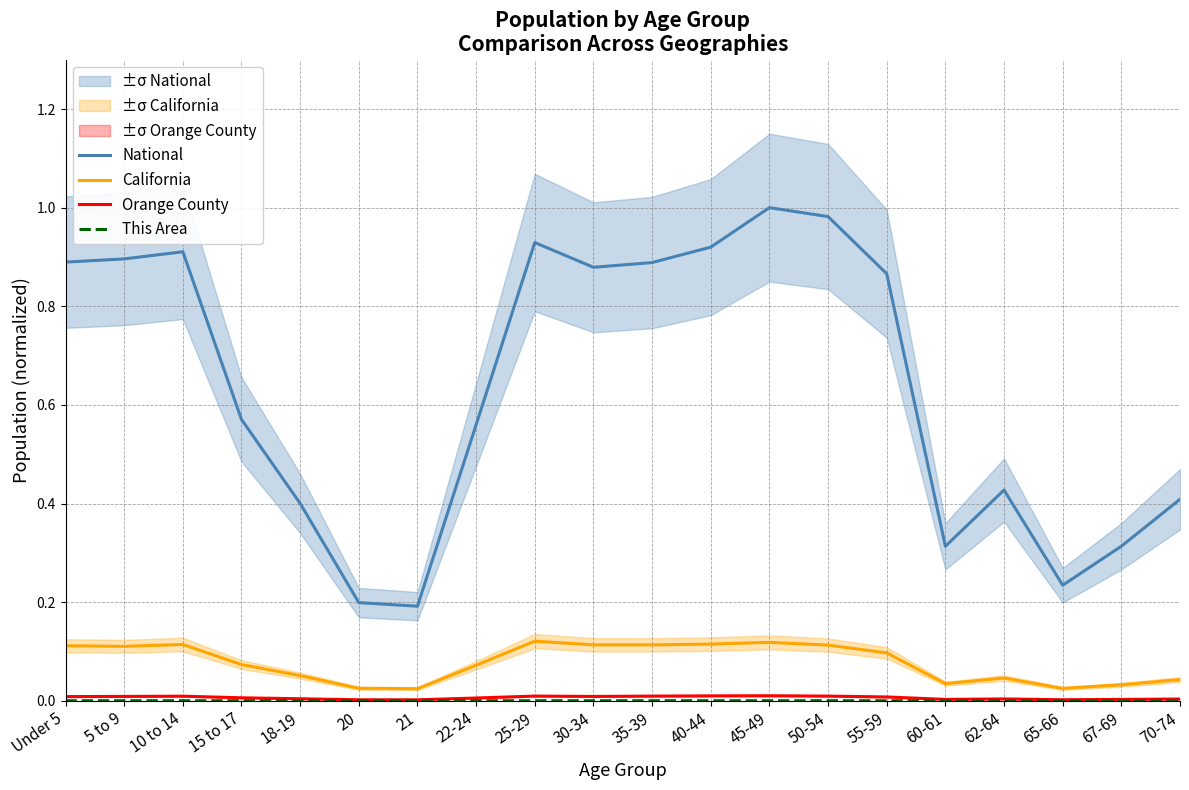

True or false: National has more than 2 interior local peaks.

True